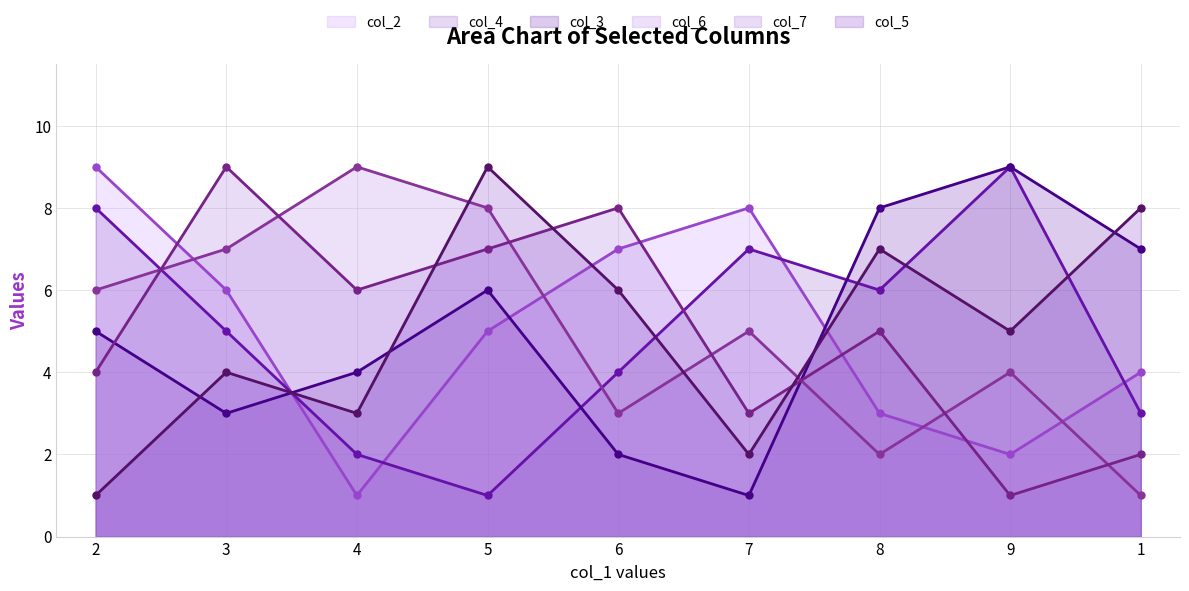

Does the chart have visible grid lines?

Yes